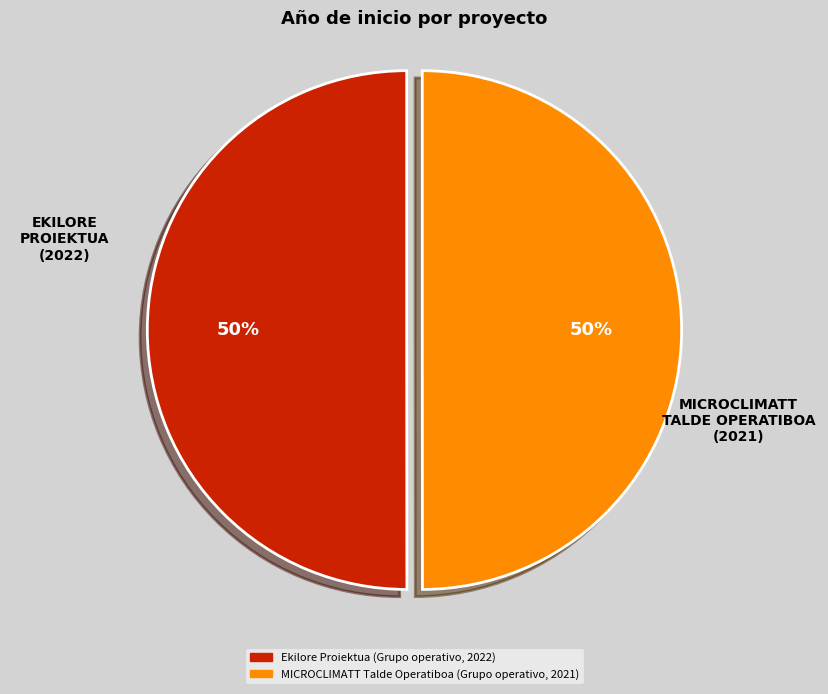

To the nearest percent, what is the combined percentage of MICROCLIMATT Talde Operatiboa (Grupo operativo, 2021) and Ekilore Proiektua (Grupo operativo, 2022)?

100%